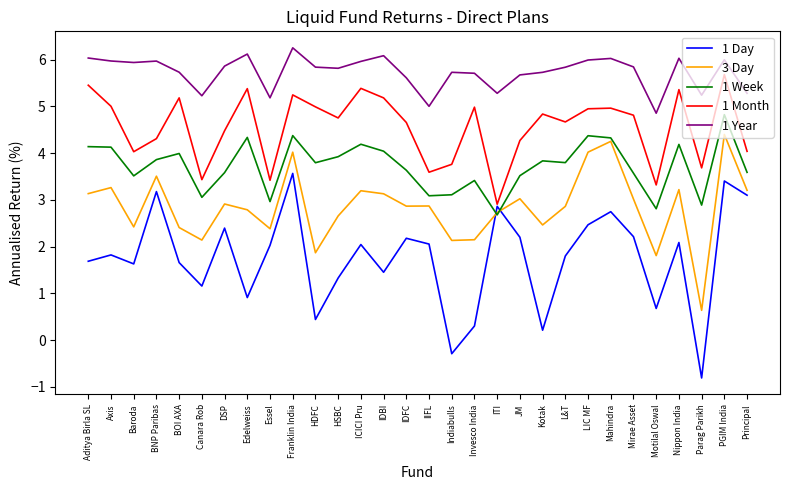

Which series has the widest spread of values?

1 Day